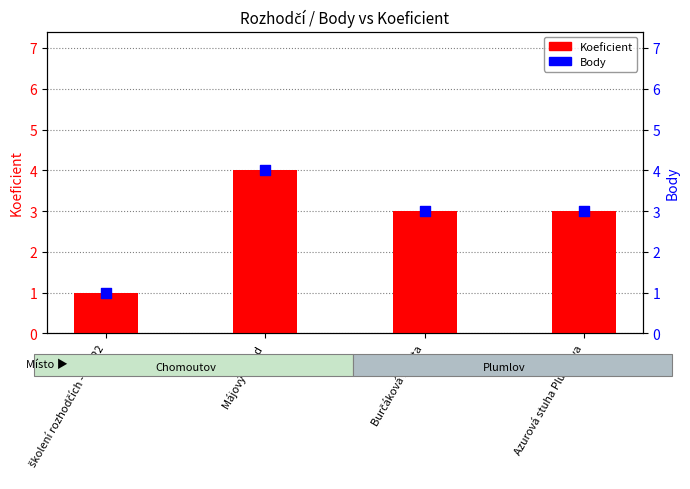

Which series has the largest total across all categories?

Koeficient